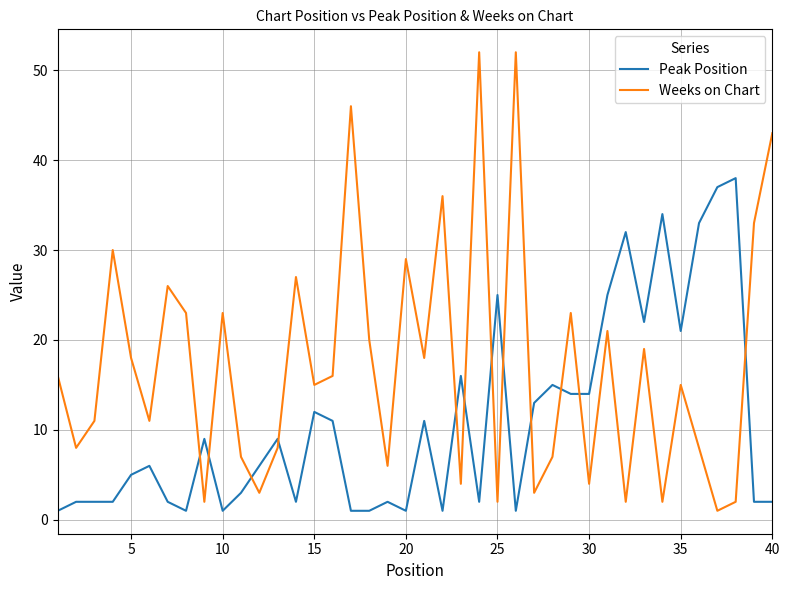

List the series in order of their overall mean, lowest first.

Peak Position, Weeks on Chart